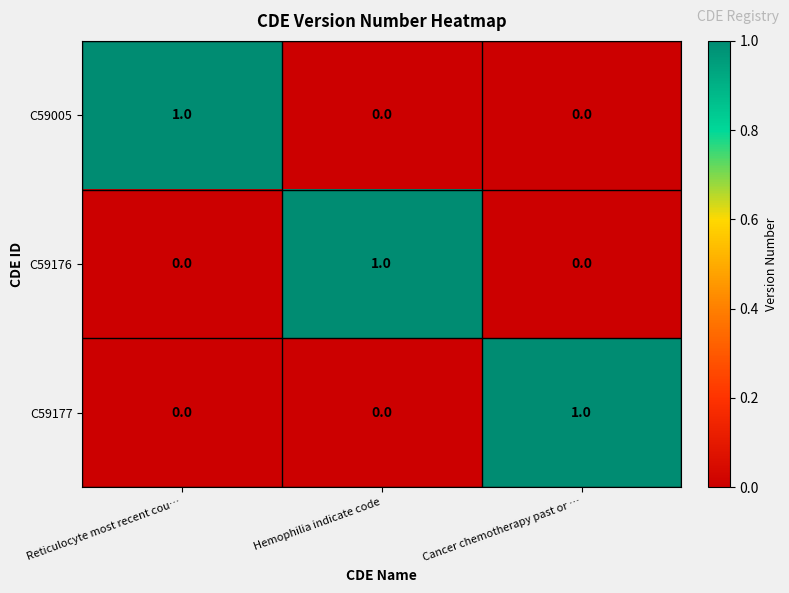

Is it true that C59005 equals -1 at Hemophilia indicate code?

False